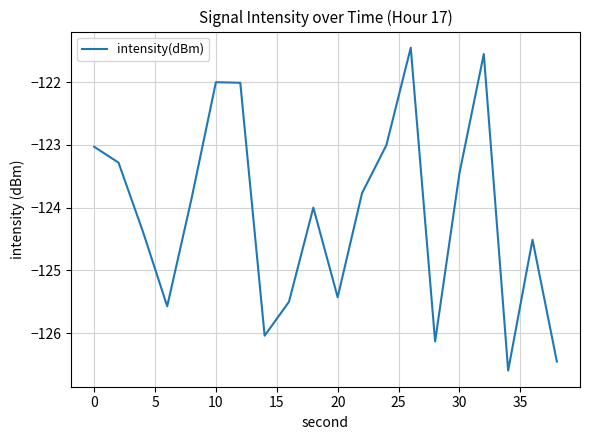

Reading left to right, list all the values displayed in this chart.

-123.0	-123.3	-124.4	-125.6	-123.9	-122.0	-122.0	-126.0	-125.5	-124.0	-125.4	-123.8	-123.0	-121.5	-126.1	-123.5	-121.6	-126.6	-124.5	-126.5